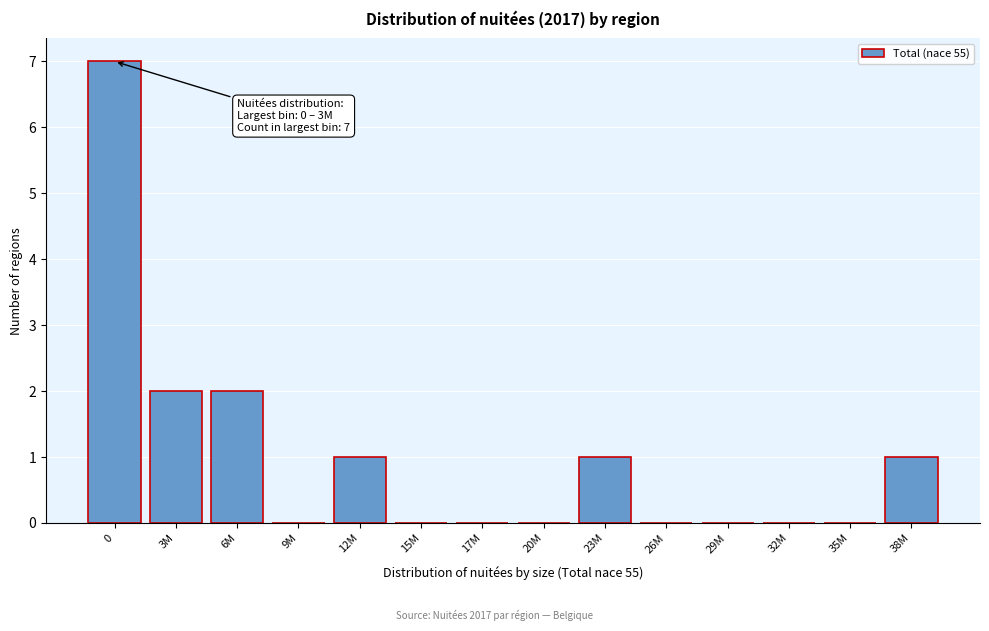

Reading right to left, transcribe all the data shown in this chart.

38M=1	35M=0	32M=0	29M=0	26M=0	23M=1	20M=0	17M=0	15M=0	12M=1	9M=0	6M=2	3M=2	0=7